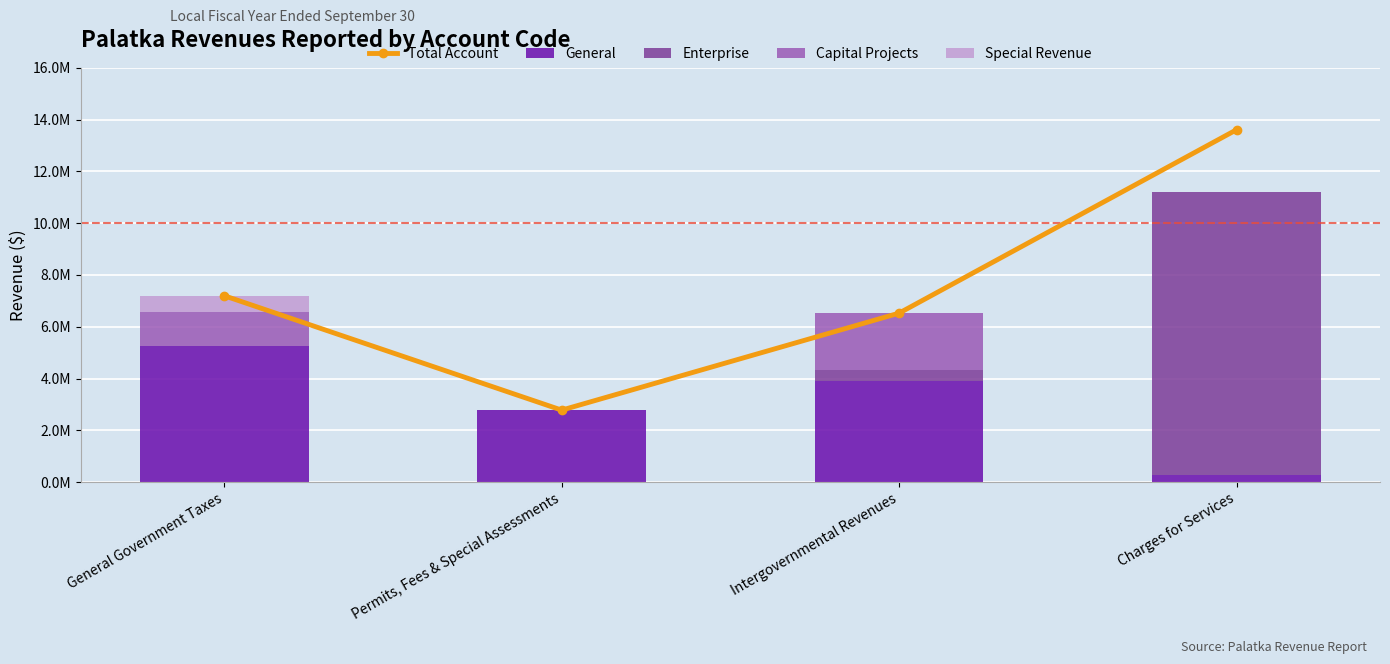

What are all the series names shown in the legend?

Total Account, General, Enterprise, Capital Projects, Special Revenue